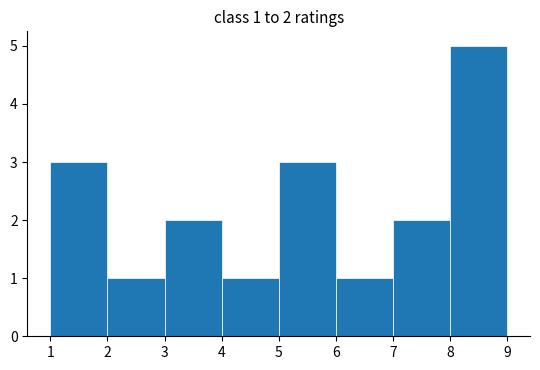

Over which range of the x-axis is the bar tallest?

8 to 9